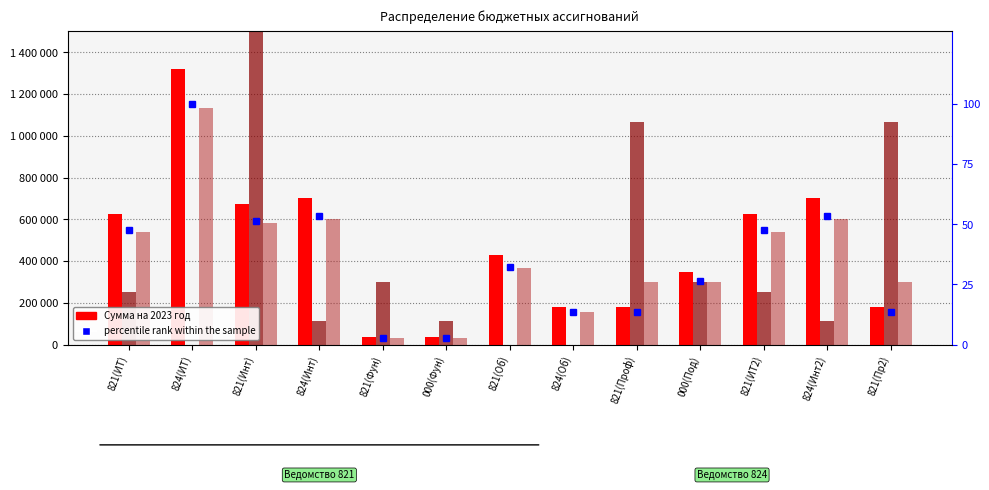

The value of percentile rank within the sample at 824(Инт2) is 53.2. True or false?

True